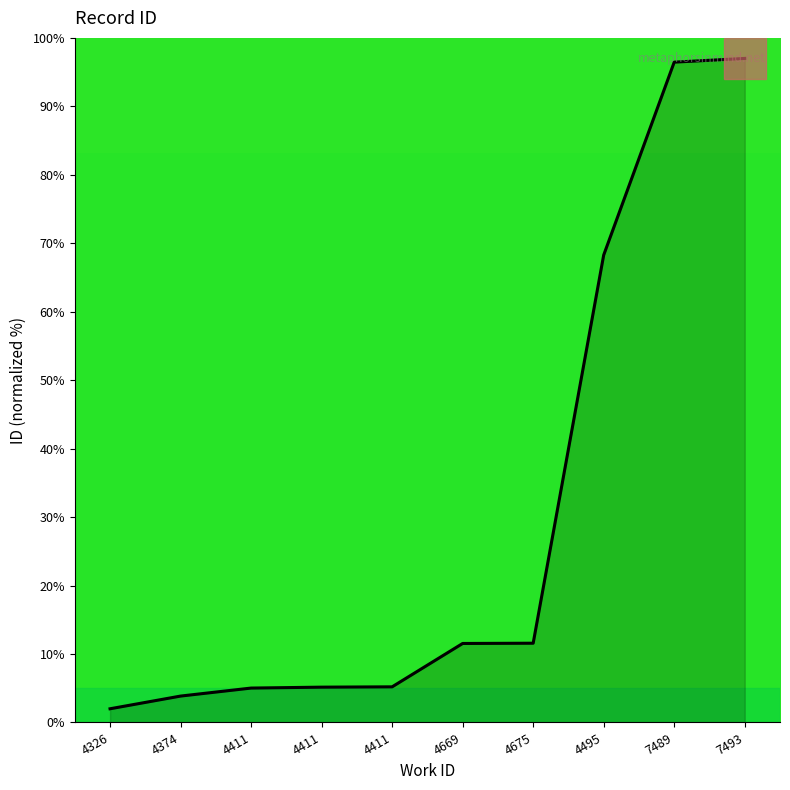

The value at 4411 is 5.2. True or false?

True